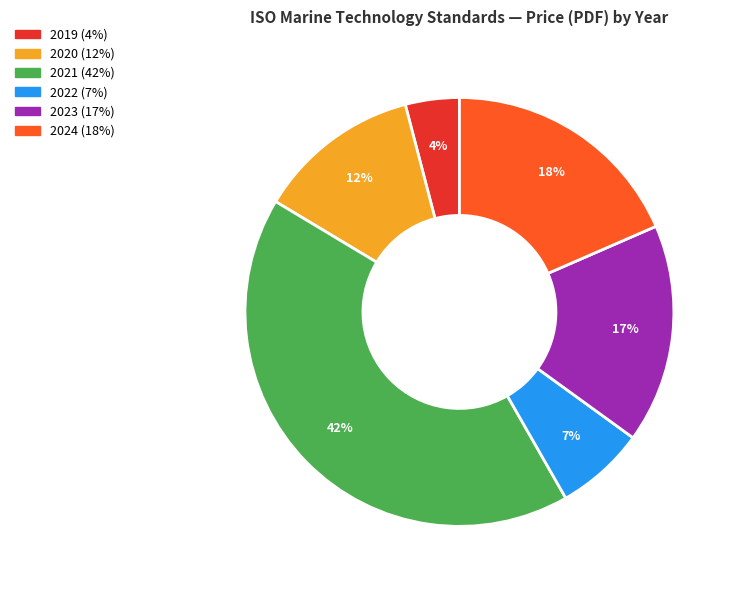

Is there any slice that represents more than half of the pie?

No